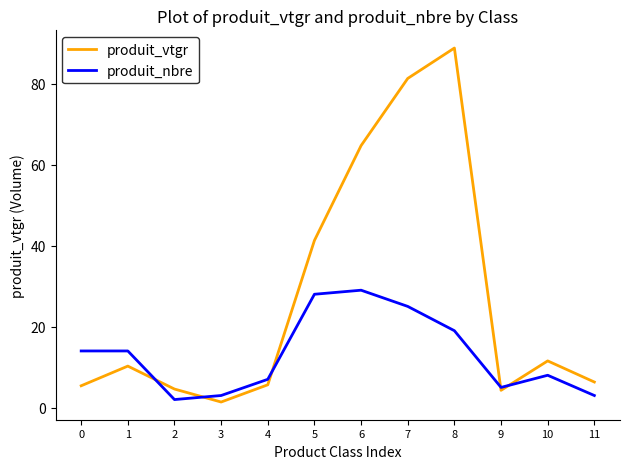

How many values in the produit_vtgr series exceed 10?

6